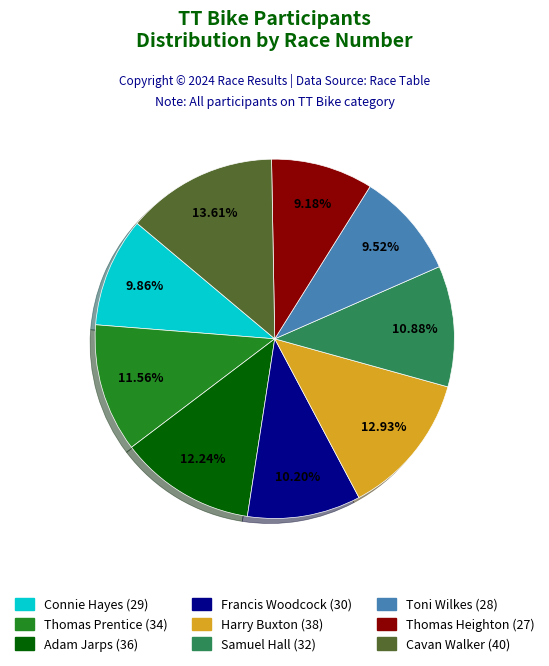

Which has a higher value, Thomas Prentice or Connie Hayes?

Thomas Prentice